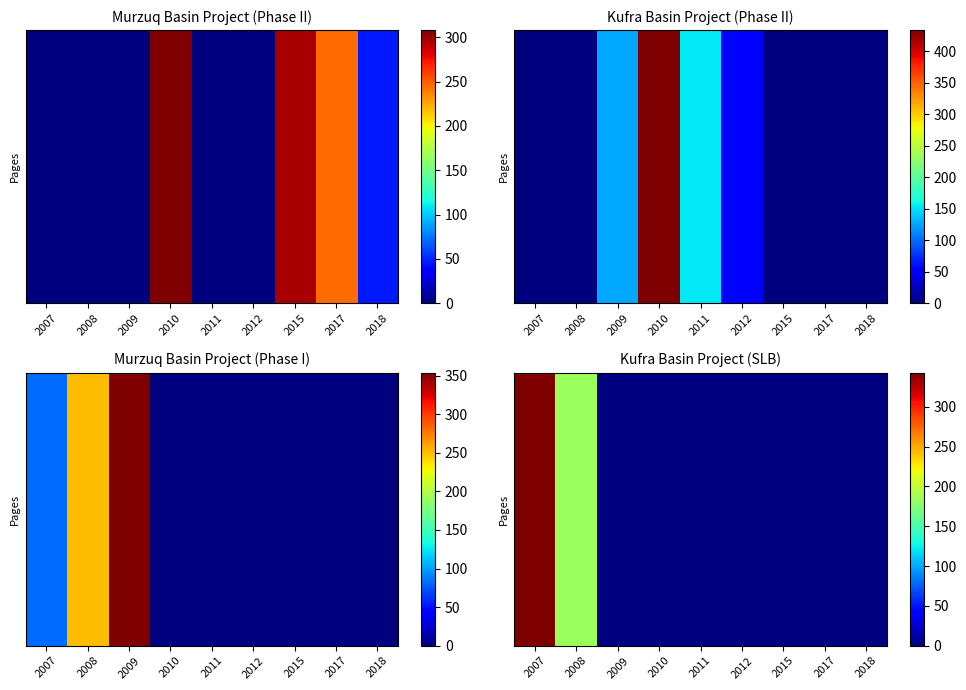

At which category does the chart reach its peak across all series?

2007